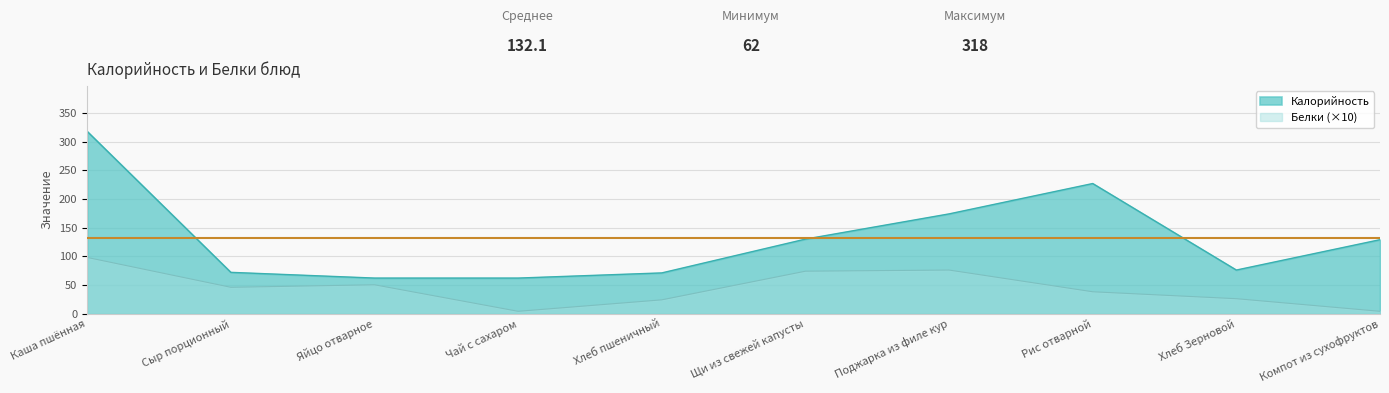

Rank the series by their average value, from highest to lowest.

Калорийность, Белки (×10)